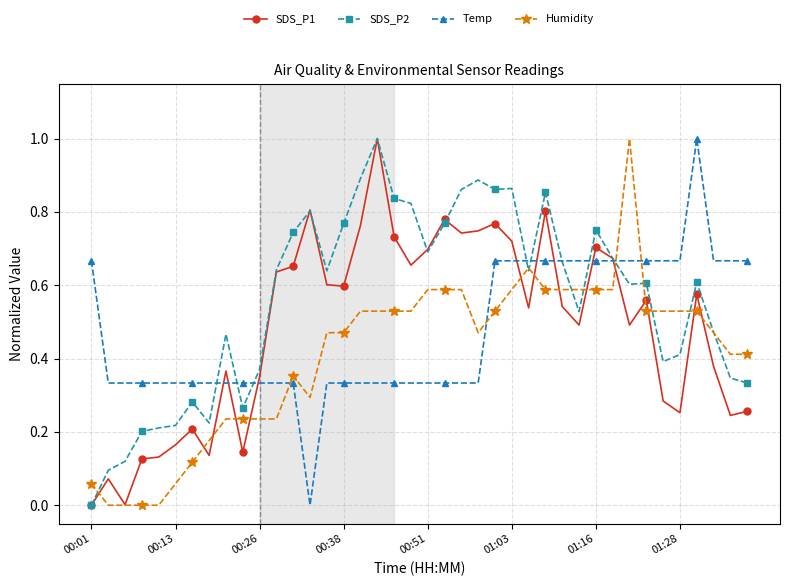

Which series has the largest total across all categories?

SDS_P2